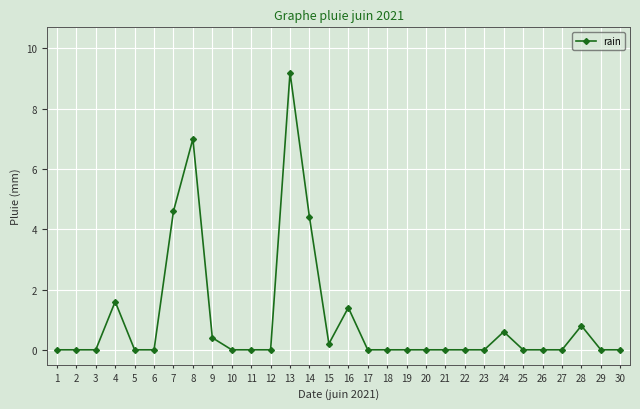

Which label corresponds to the largest value in the chart?

13